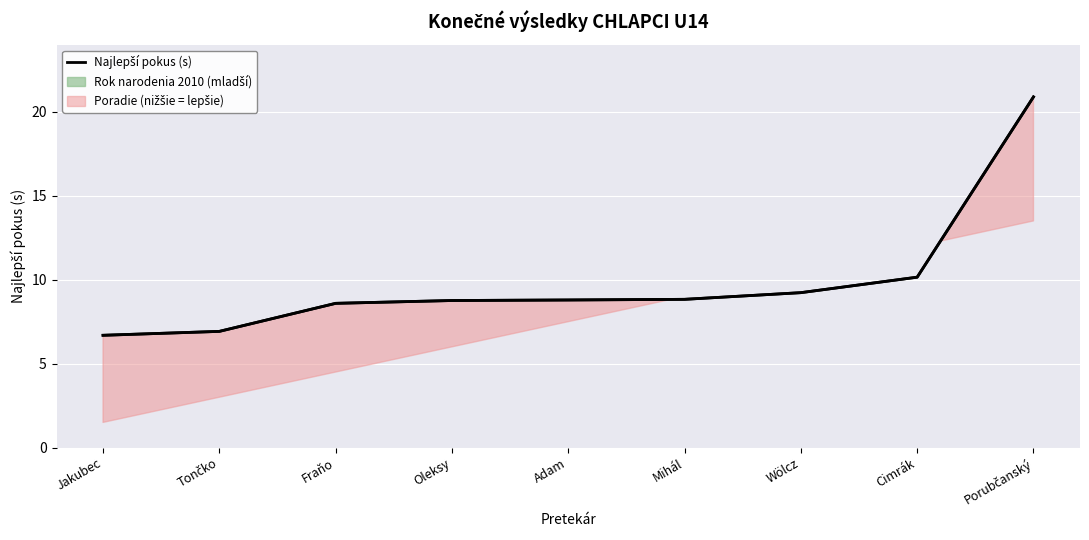

Rank the categories by value from lowest to highest.

Jakubec, Tončko, Fraňo, Oleksy, Adam, Mihál, Wölcz, Cimrák, Porubčanský